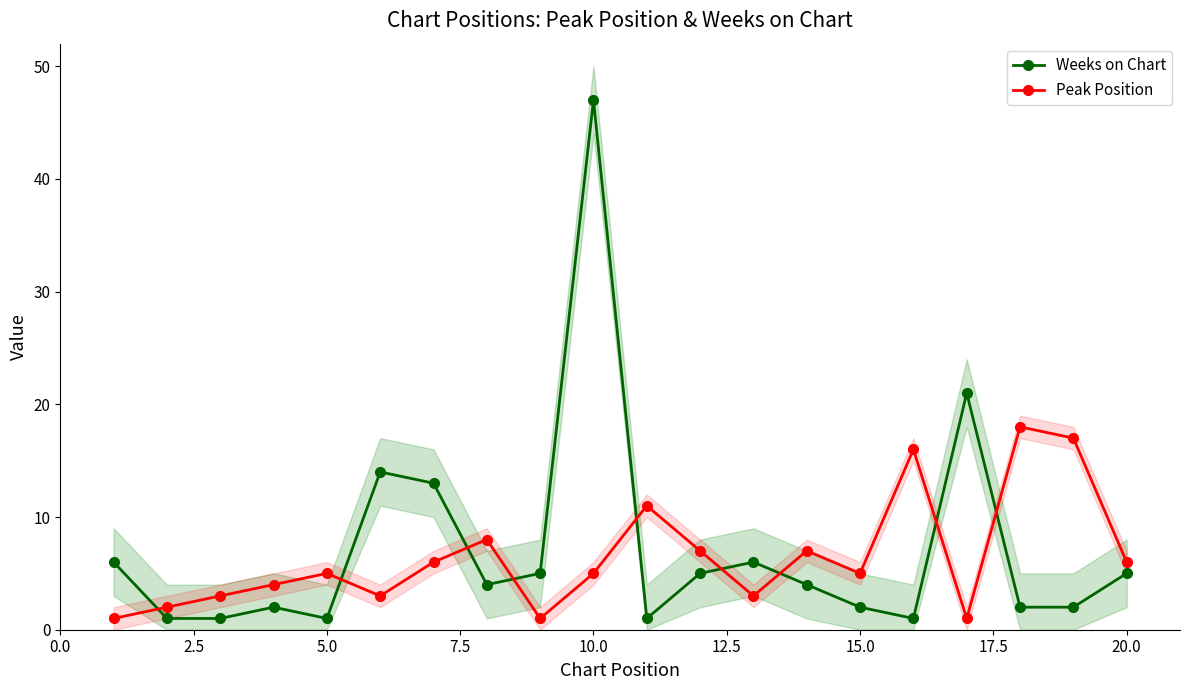

Which series has the largest range (max minus min)?

Weeks on Chart